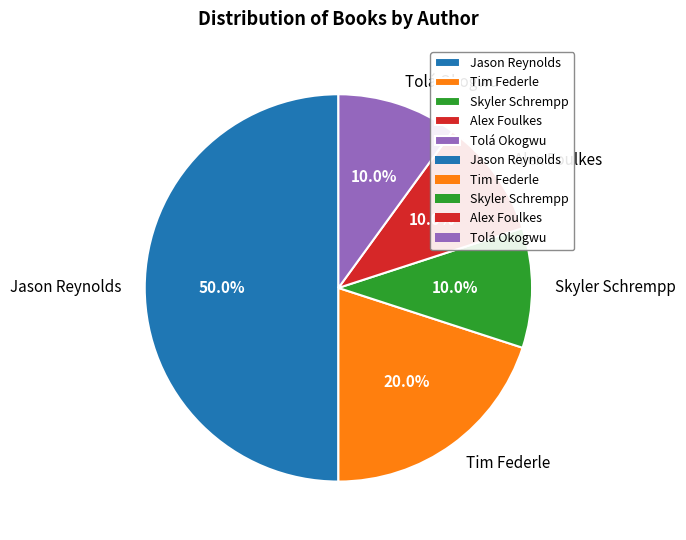

Approximately how many times larger is the value at Jason Reynolds compared to Alex Foulkes?

5.0